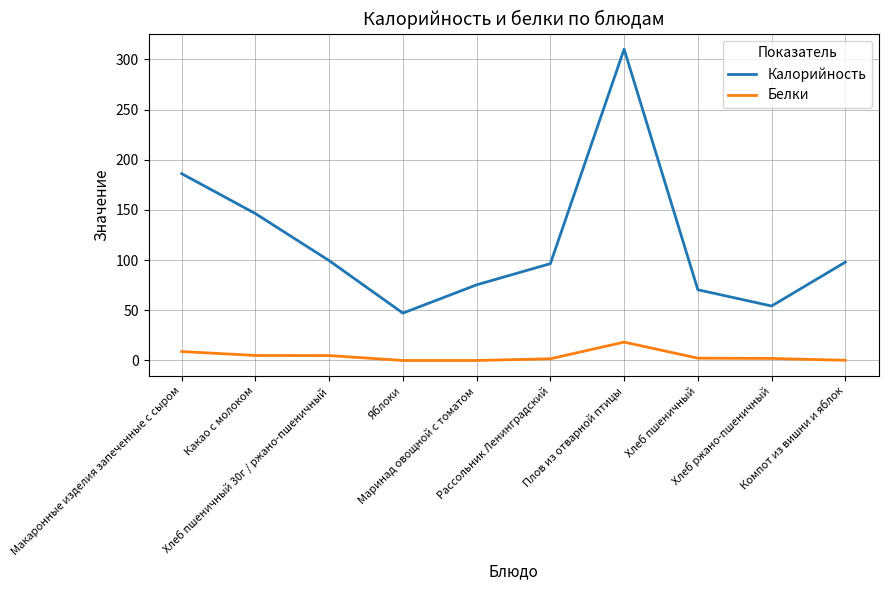

True or false: Белки and Калорийность intersect in this chart.

False